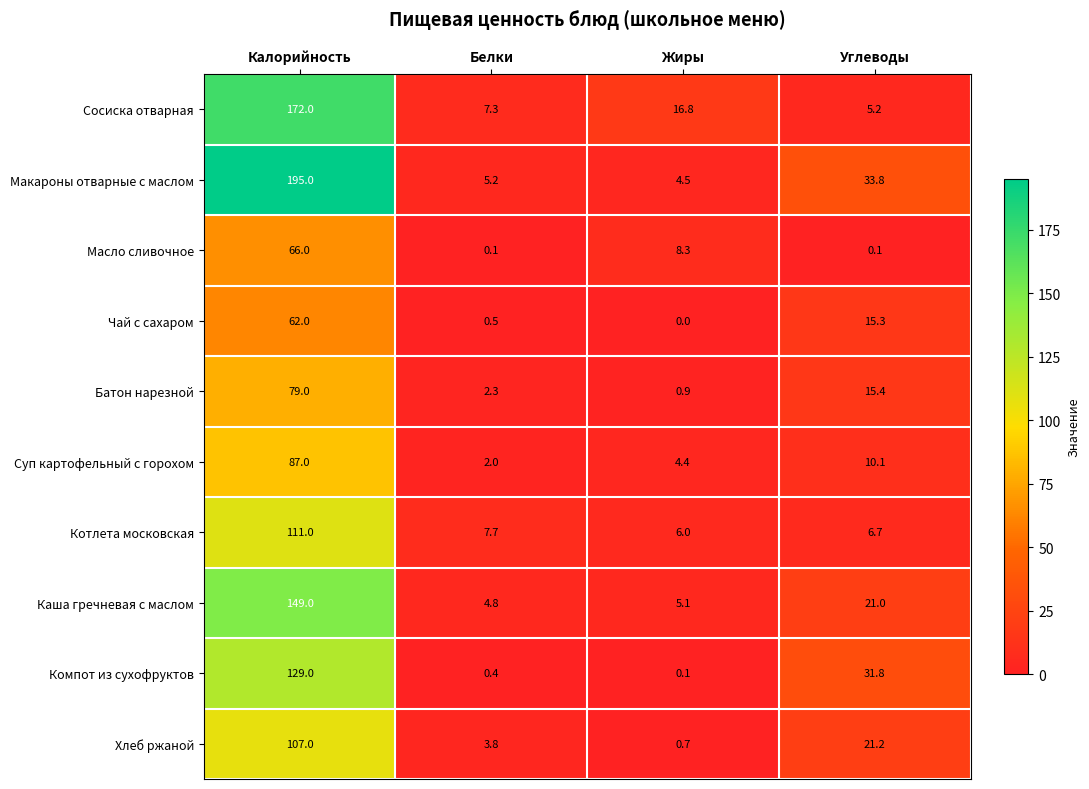

The value of Каша гречневая с маслом at Жиры is 3.1. True or false?

False